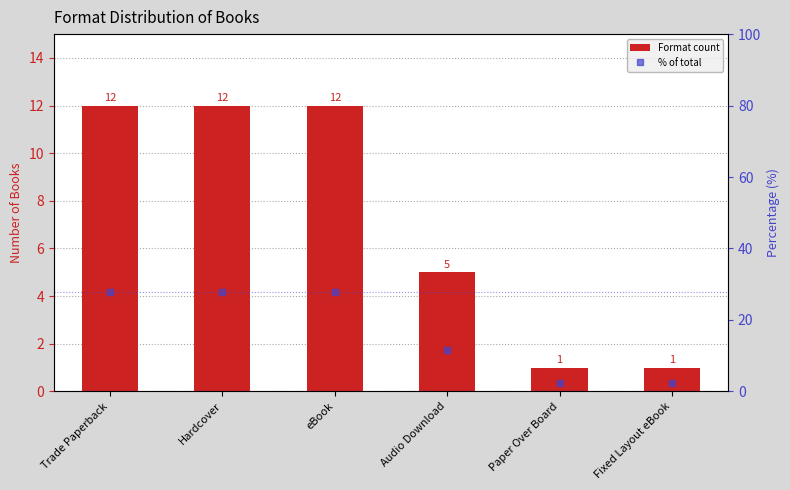

Which category has the lowest value across all series?

Paper Over Board